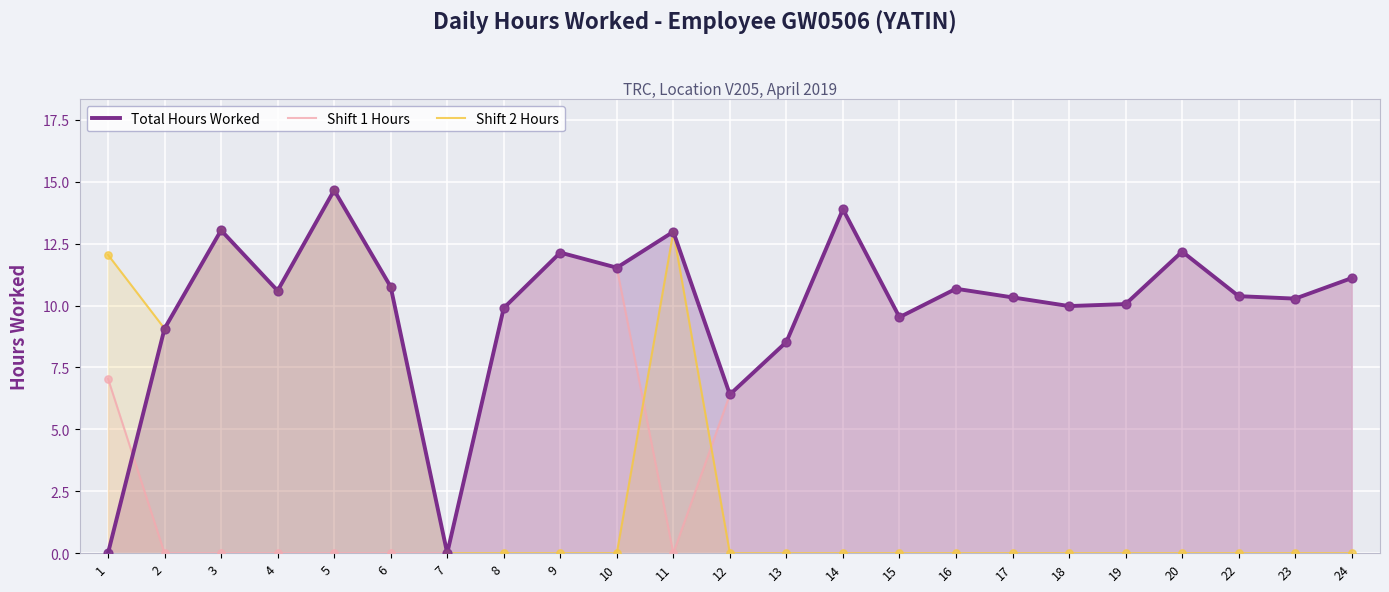

Is the value of Shift 2 Hours at 13 greater than the value of Total Hours Worked at 20?

No